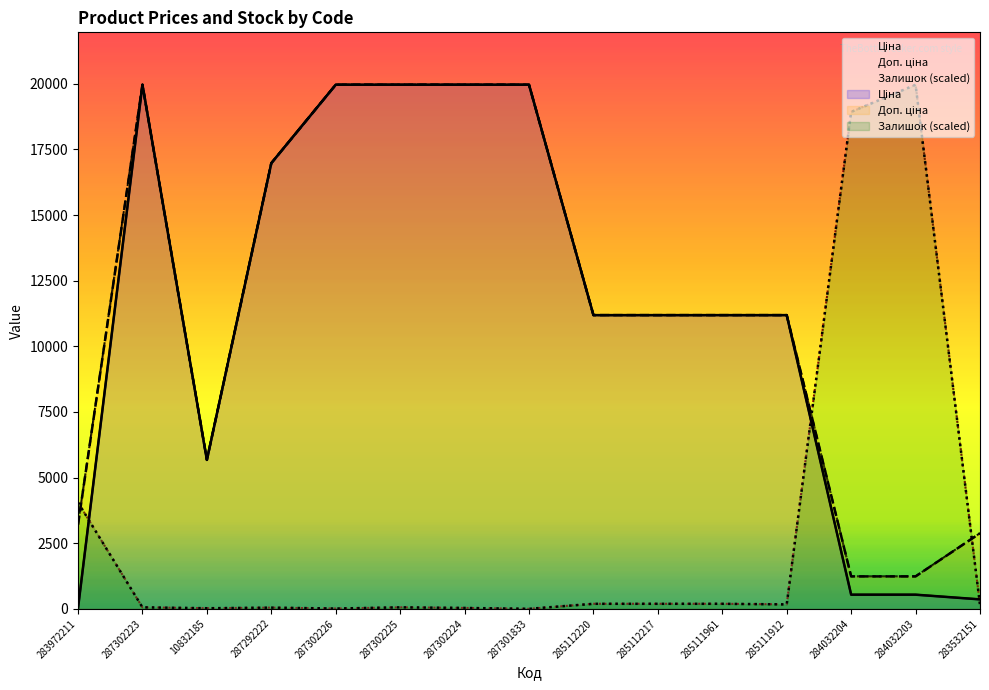

True or false: Доп. ціна has more than 1 interior local peaks.

False